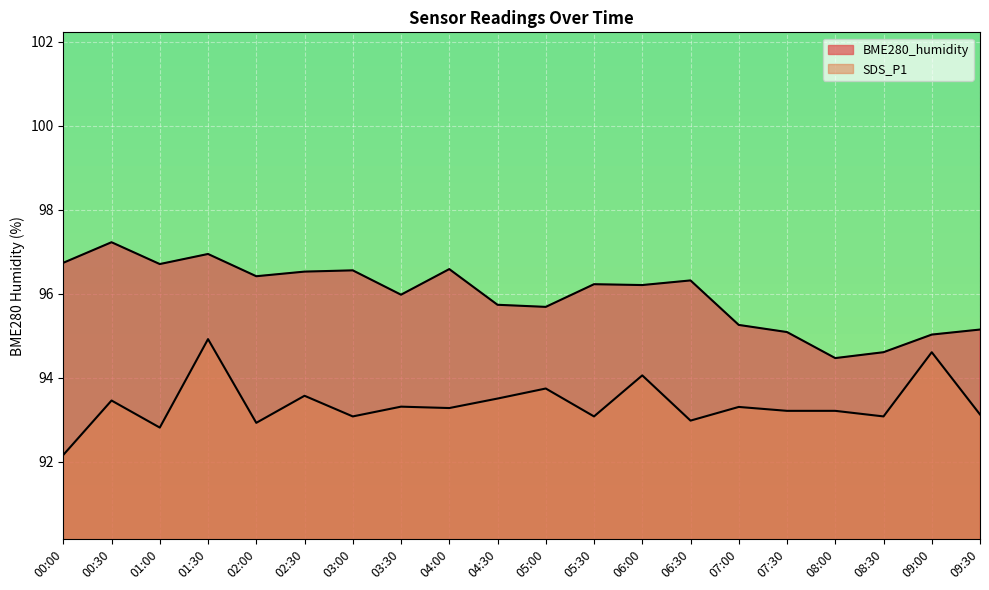

Does the chart display data point markers on the line(s)?

No